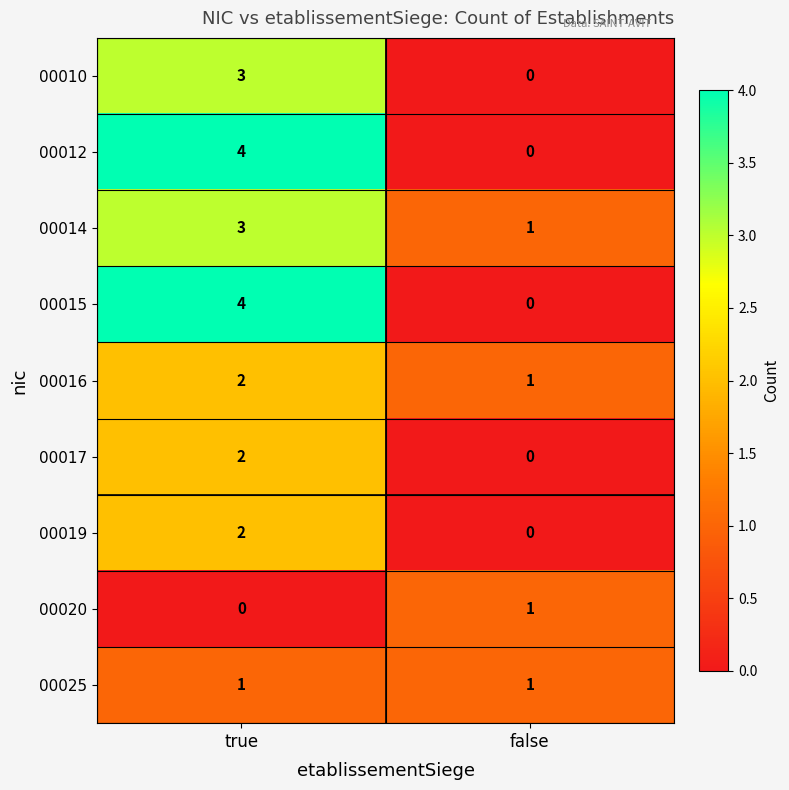

The value of 00019 at true is 2. True or false?

True